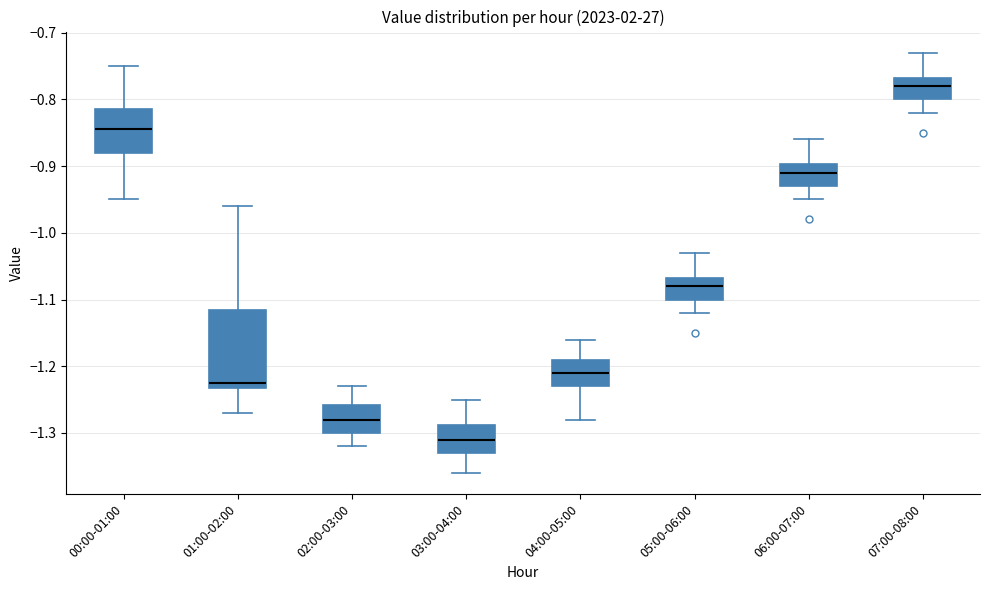

Reading left to right, transcribe this box plot: for each box, give where its median line is, the range the box spans, and where its two whiskers end, as read against the y-axis. The values are not printed on the chart, so give them approximately, as read against the axis.

00:00-01:00: median -0.84, box -0.88 to -0.81, whiskers -0.95 to -0.75
01:00-02:00: median -1.22, box -1.23 to -1.11, whiskers -1.27 to -0.96
02:00-03:00: median -1.28, box -1.30 to -1.26, whiskers -1.32 to -1.23
03:00-04:00: median -1.31, box -1.33 to -1.29, whiskers -1.36 to -1.25
04:00-05:00: median -1.21, box -1.23 to -1.19, whiskers -1.28 to -1.16
05:00-06:00: median -1.08, box -1.10 to -1.07, whiskers -1.12 to -1.03
06:00-07:00: median -0.91, box -0.93 to -0.90, whiskers -0.95 to -0.86
07:00-08:00: median -0.78, box -0.80 to -0.77, whiskers -0.82 to -0.73